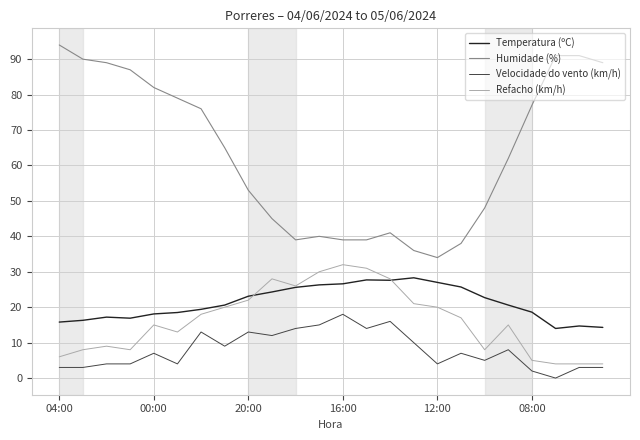

Which series has the widest spread of values?

Humidade (%)